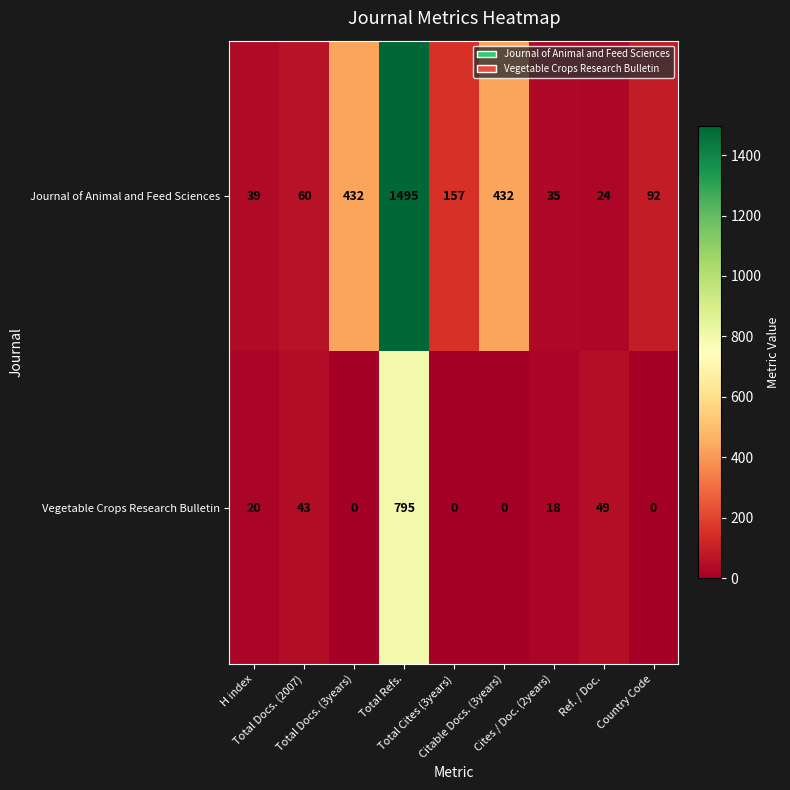

Which series has the largest total across all categories?

Journal of Animal and Feed Sciences